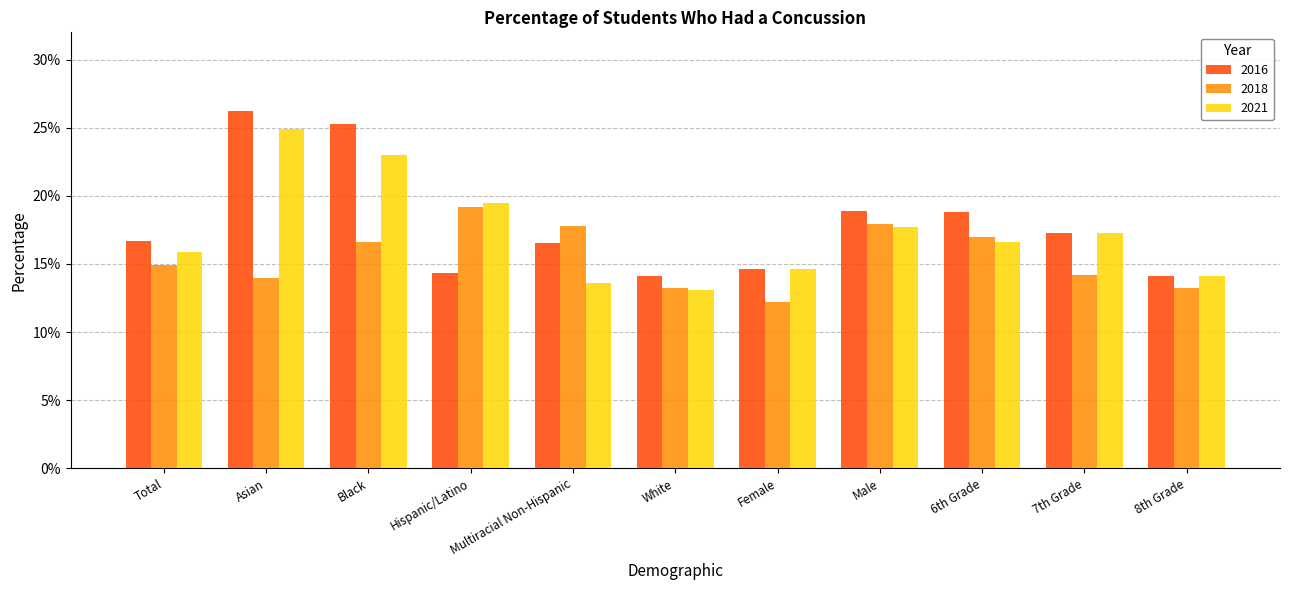

Read the 2018 value at Hispanic/Latino.

0.2